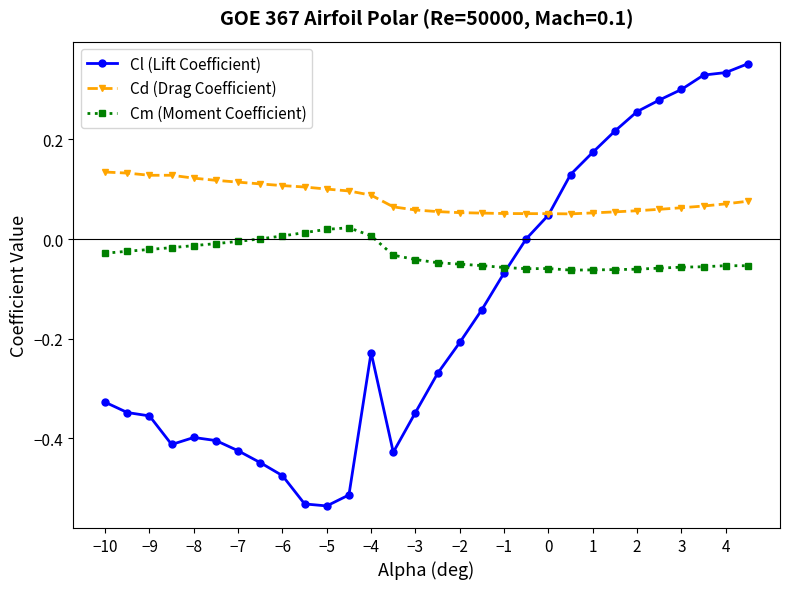

True or false: Cl (Lift Coefficient) has more than 0 points higher than both neighbors.

True